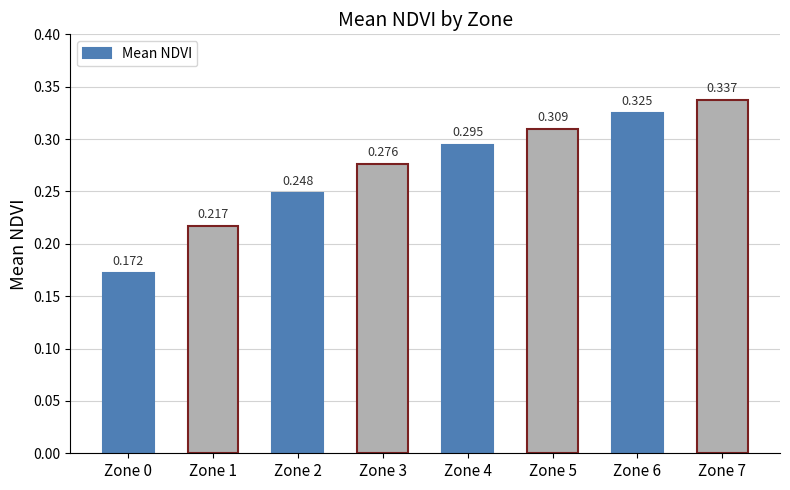

The chart shows a value of 0.1 at Zone 3. True or false?

False